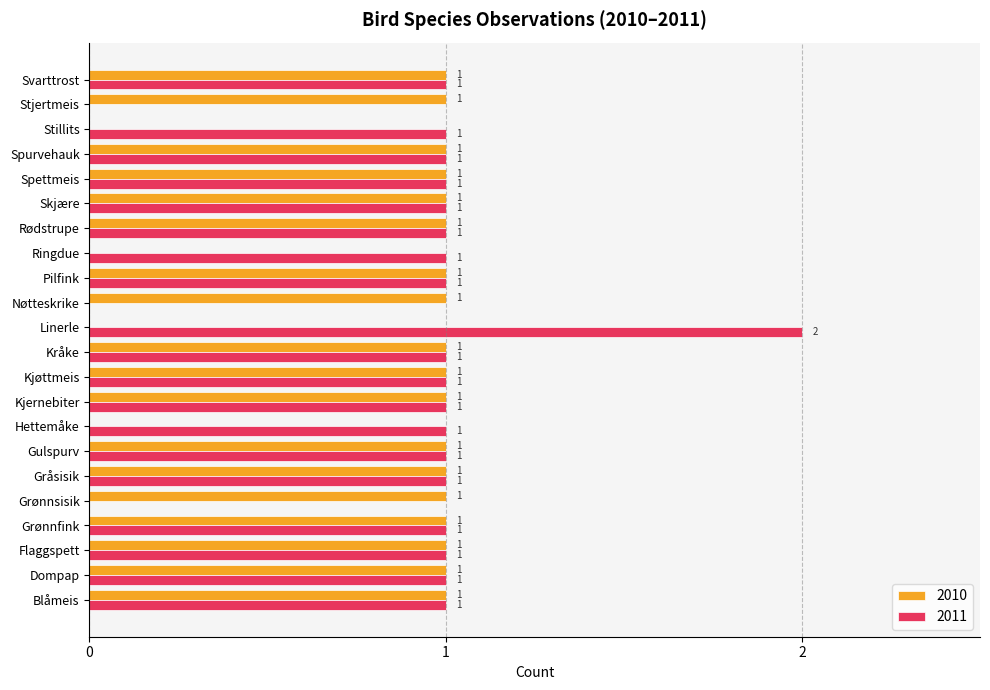

Which category has the highest value in the 2011 series?

Linerle